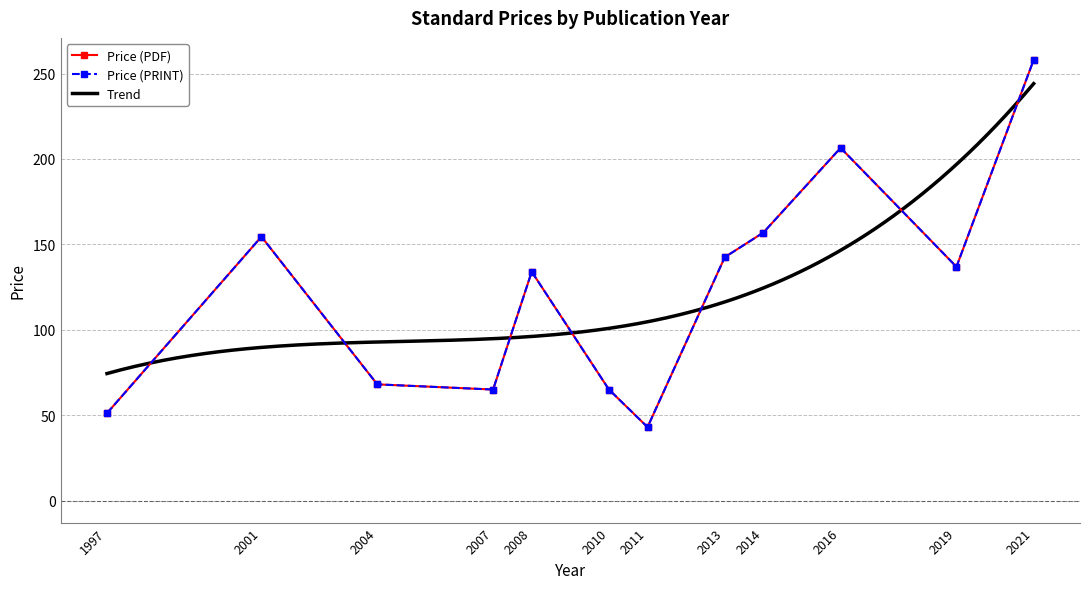

The value of Price (PRINT) at 2011 is 43.0. True or false?

True